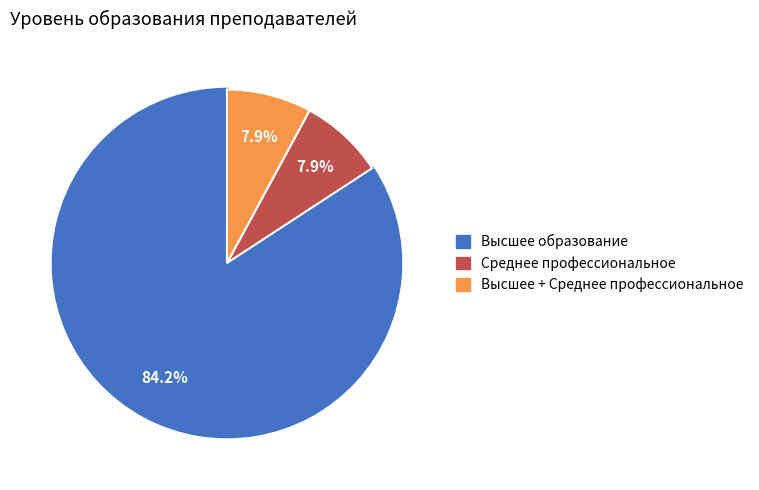

Which category has the biggest portion of the pie?

Высшее образование